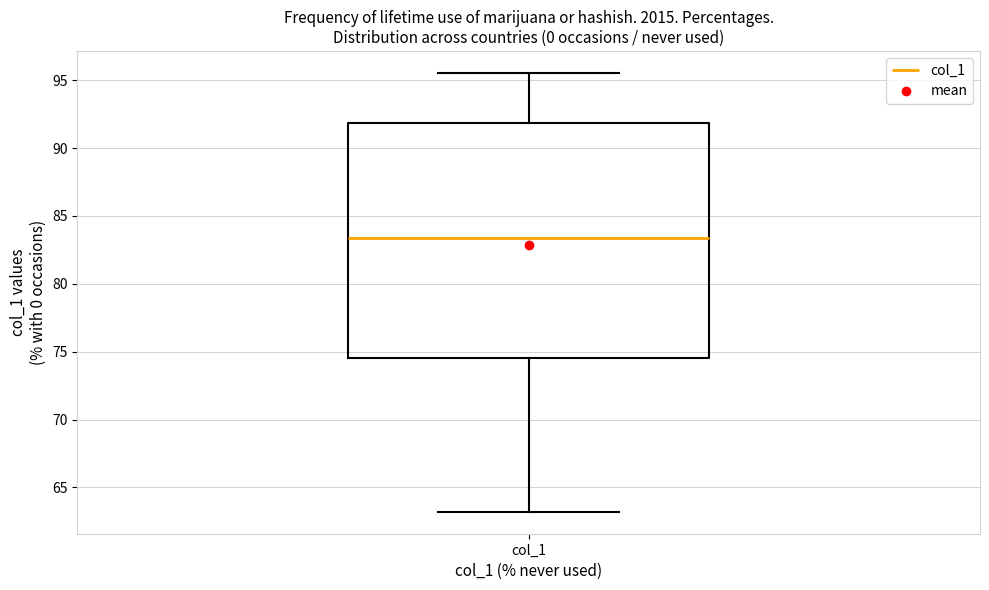

Where is the lower edge of the box for col_1 on the y-axis? The values are not printed on the chart, so give them approximately, as read against the axis.

74.5